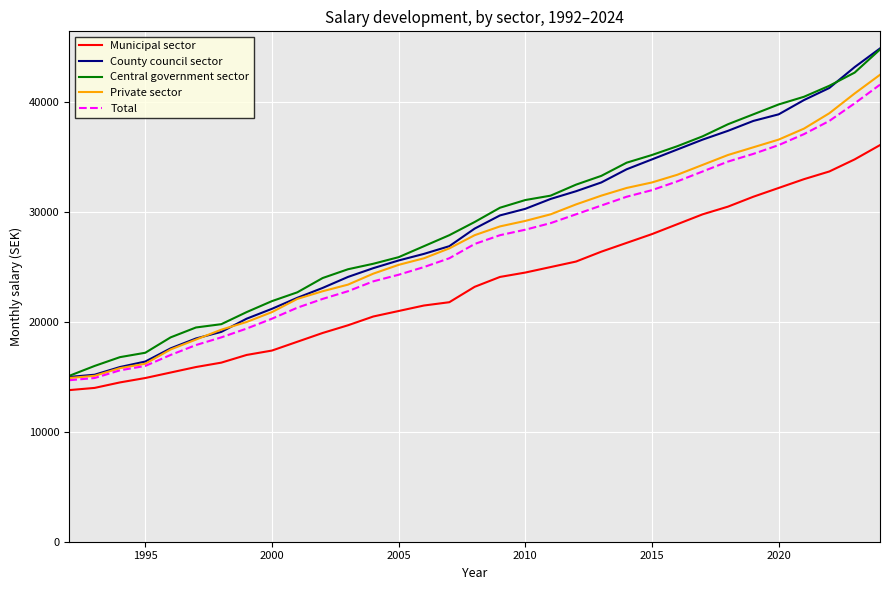

What is the average value of the County council sector series?

28536